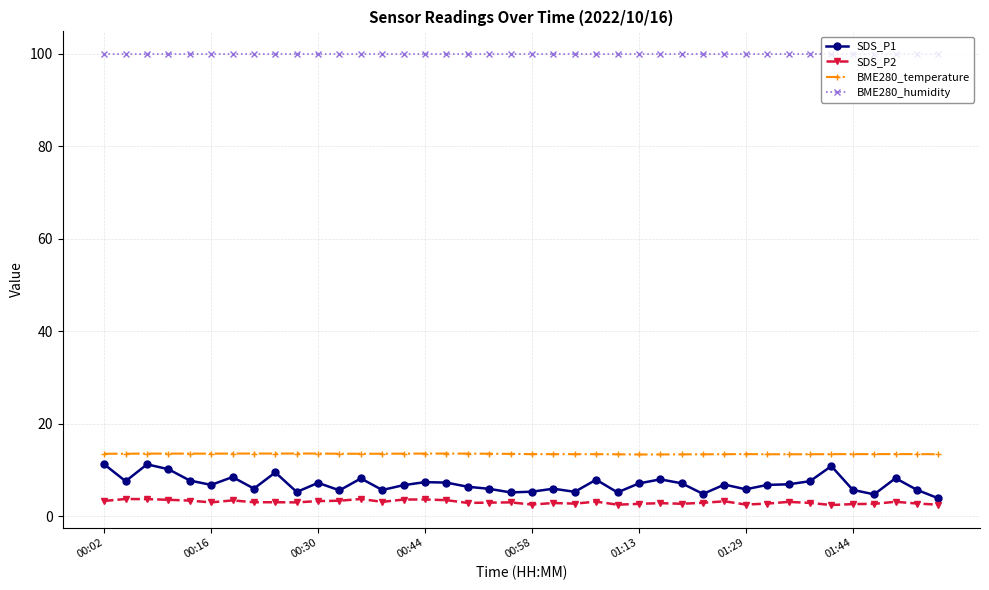

Which series has the largest range (max minus min)?

SDS_P1